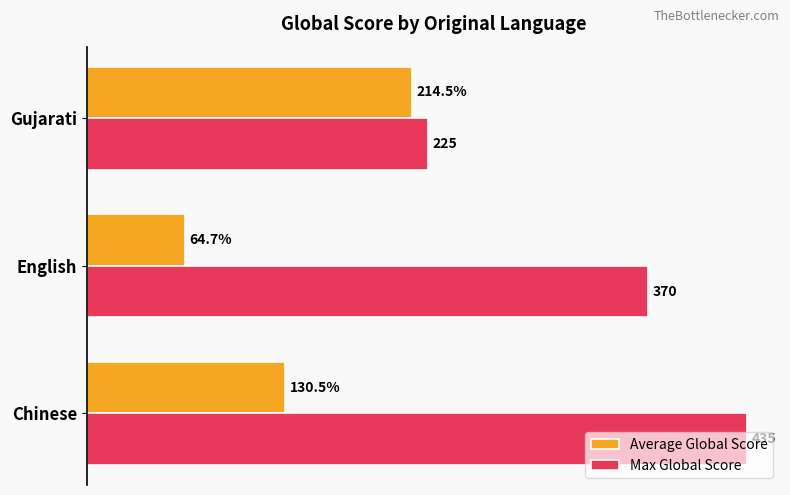

List the series in order of their overall mean, lowest first.

Average Global Score, Max Global Score